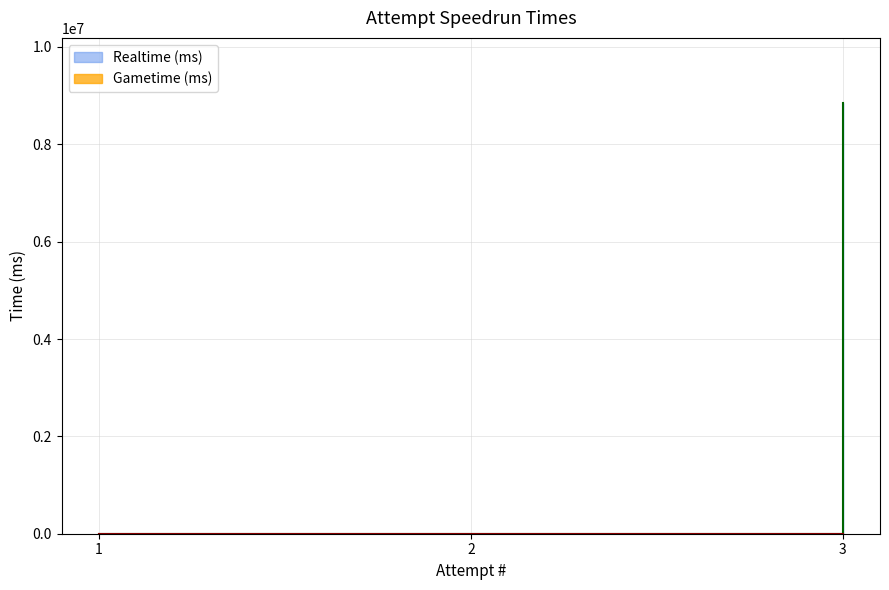

Reading left to right, list all the values displayed in this chart.

1=0	2=0	3=8857629